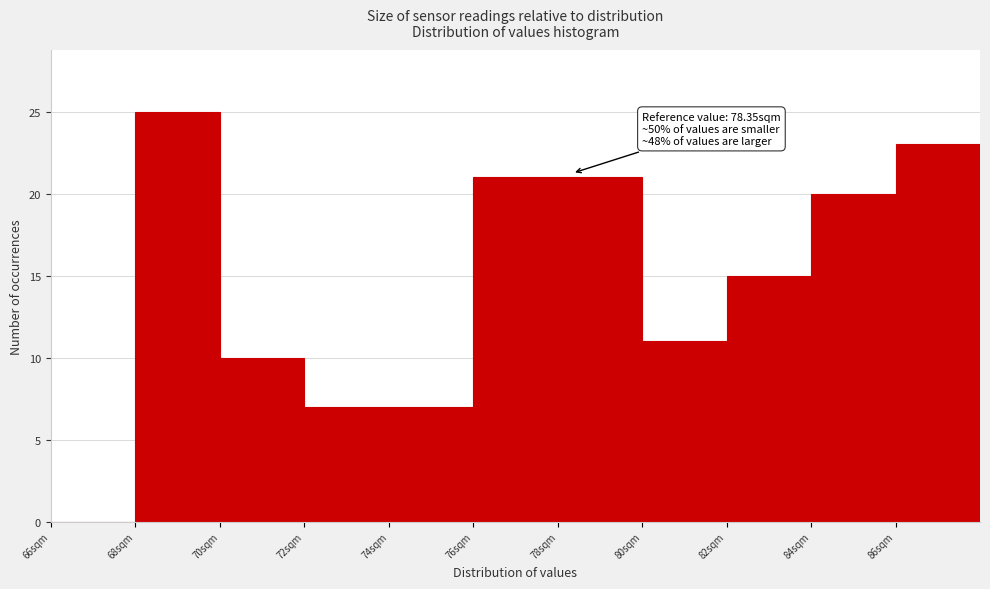

Which range on the x-axis has the tallest bar?

68 to 70